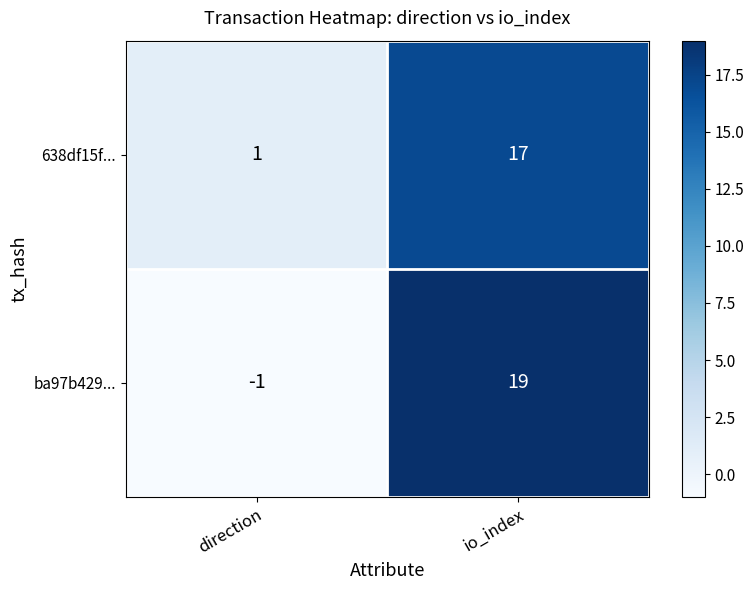

What is the sum of all 638df15f... values?

18